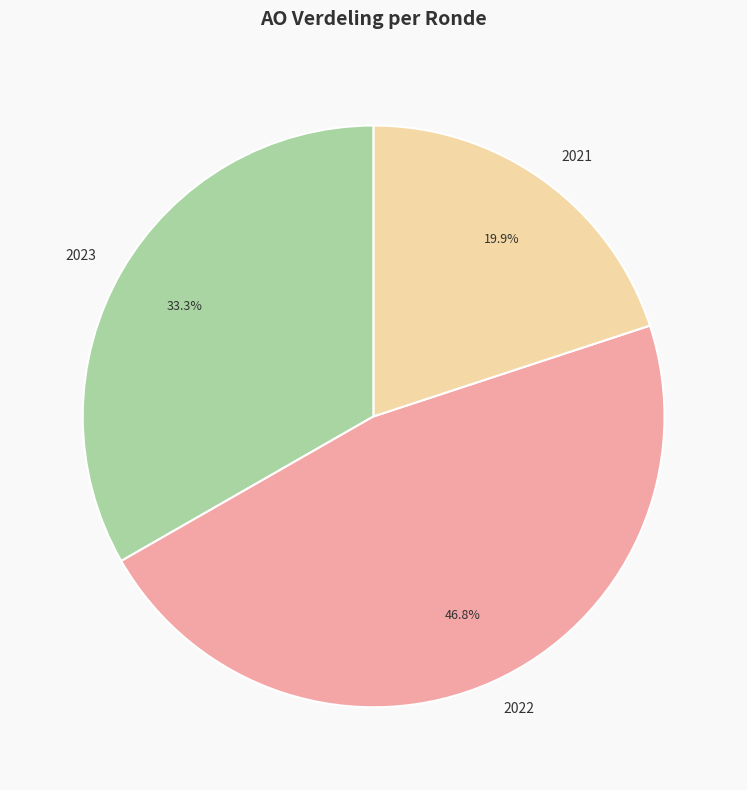

Rank the categories by value from lowest to highest.

2021, 2023, 2022